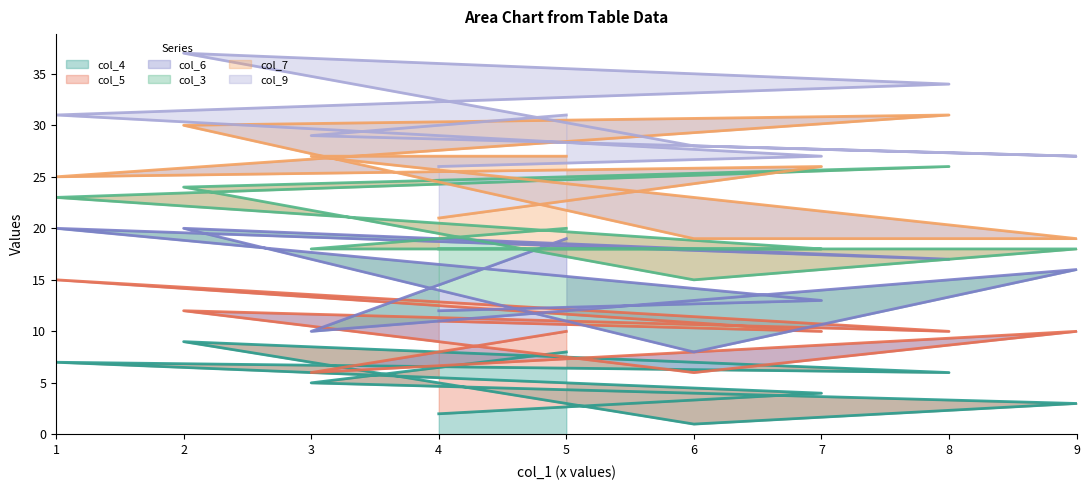

True or false: col_3 (line) and col_5 (line) intersect in this chart.

False